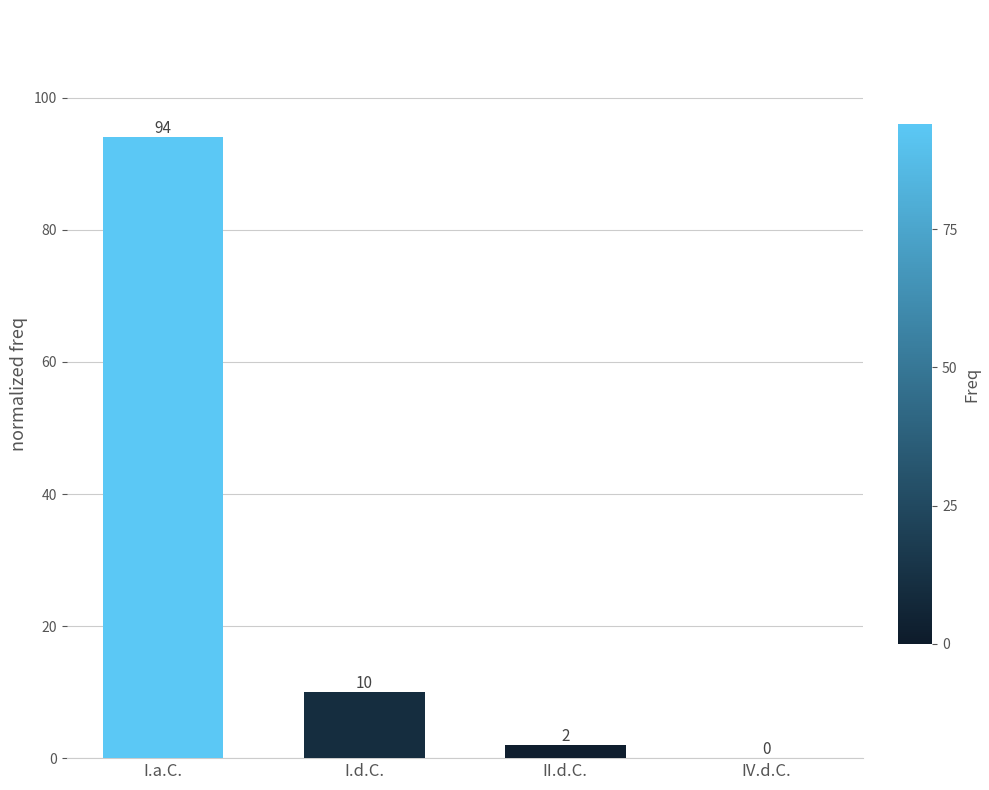

How many data points does each series have?

4